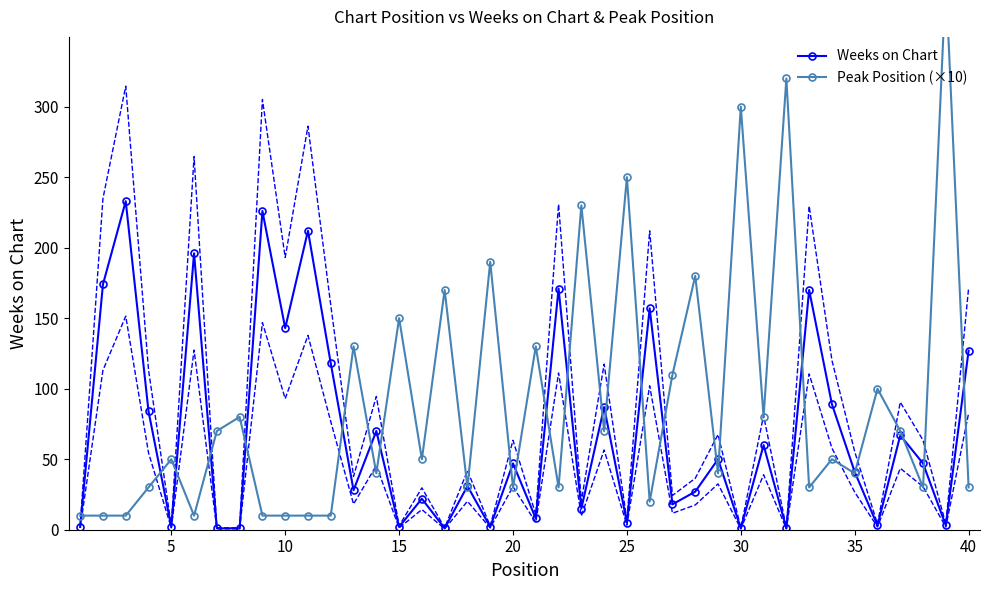

The value of Weeks on Chart at 40 is 219. True or false?

False